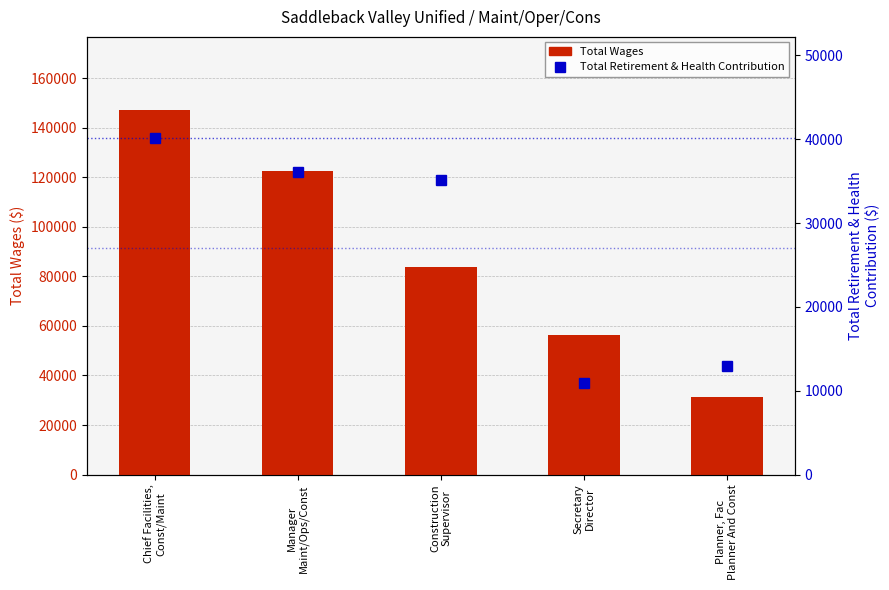

The value of Total Wages at Chief Facilities,
Const/Maint is 147271. True or false?

True